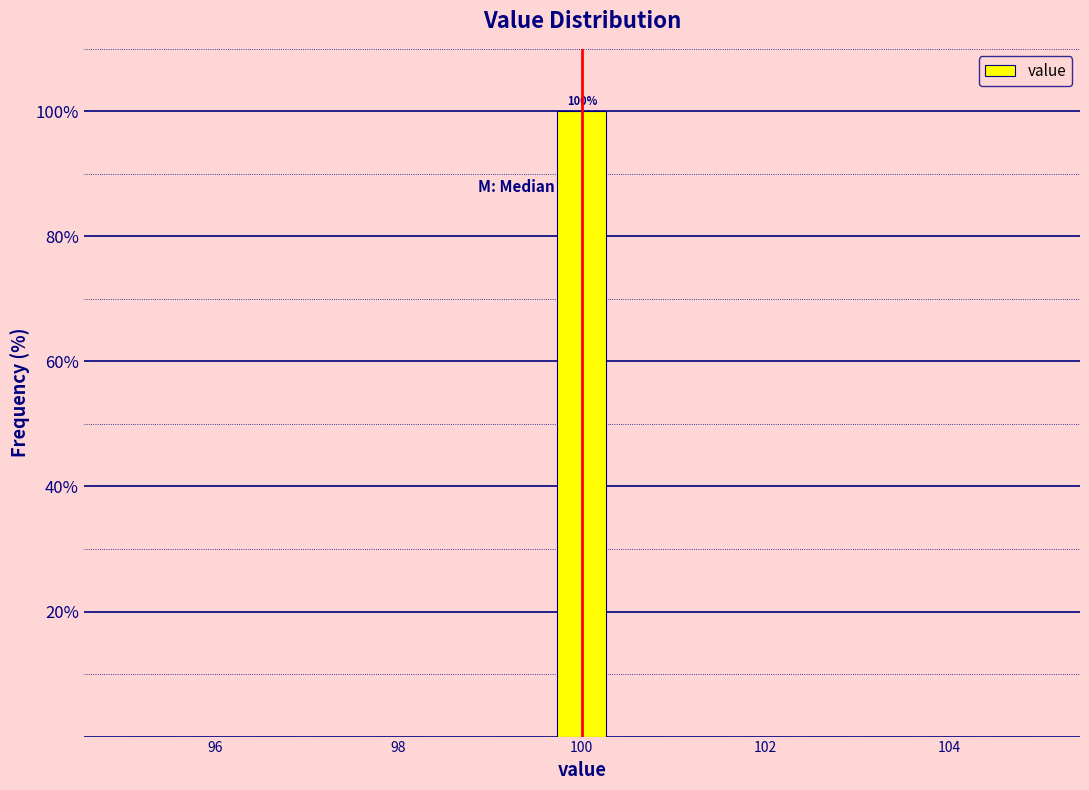

Read against the x-axis, roughly where is the centre of the tallest bar?

100.0